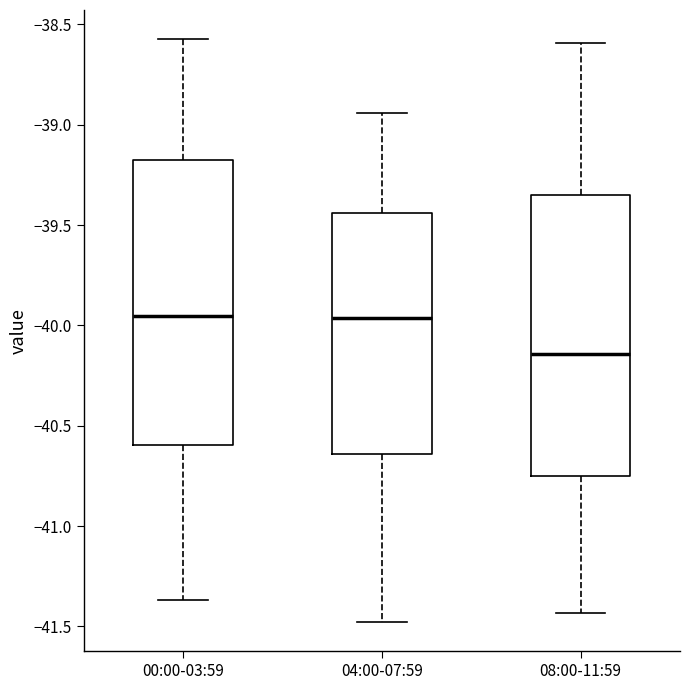

Reading left to right, read every box against the y-axis: the position of its median line, the range the box covers, and the ends of its whiskers. The values are not printed on the chart, so give them approximately, as read against the axis.

00:00-03:59: median -39.95, box -40.60 to -39.15, whiskers -41.35 to -38.55
04:00-07:59: median -39.95, box -40.65 to -39.45, whiskers -41.50 to -38.95
08:00-11:59: median -40.15, box -40.75 to -39.35, whiskers -41.45 to -38.60